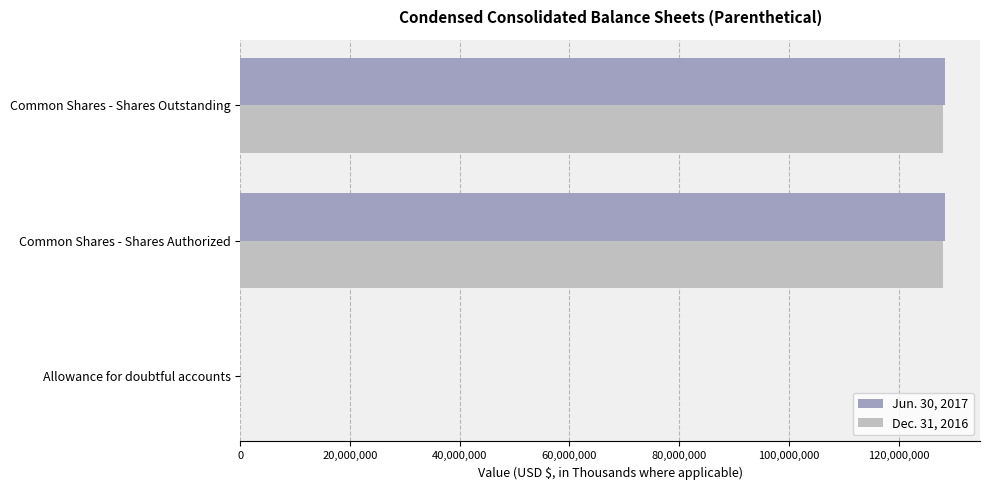

The Dec. 31, 2016 series shows 128072000 at Common Shares - Shares Authorized. True or false?

True